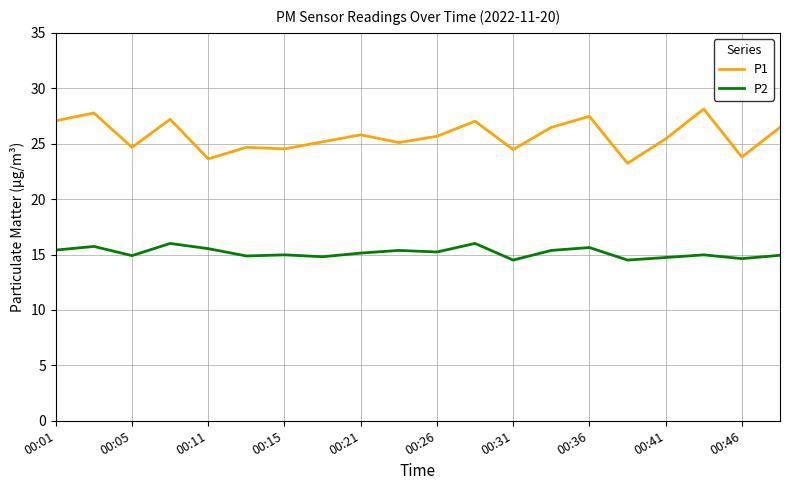

What is the difference between the maximum and minimum values in the P2 series?

1.5